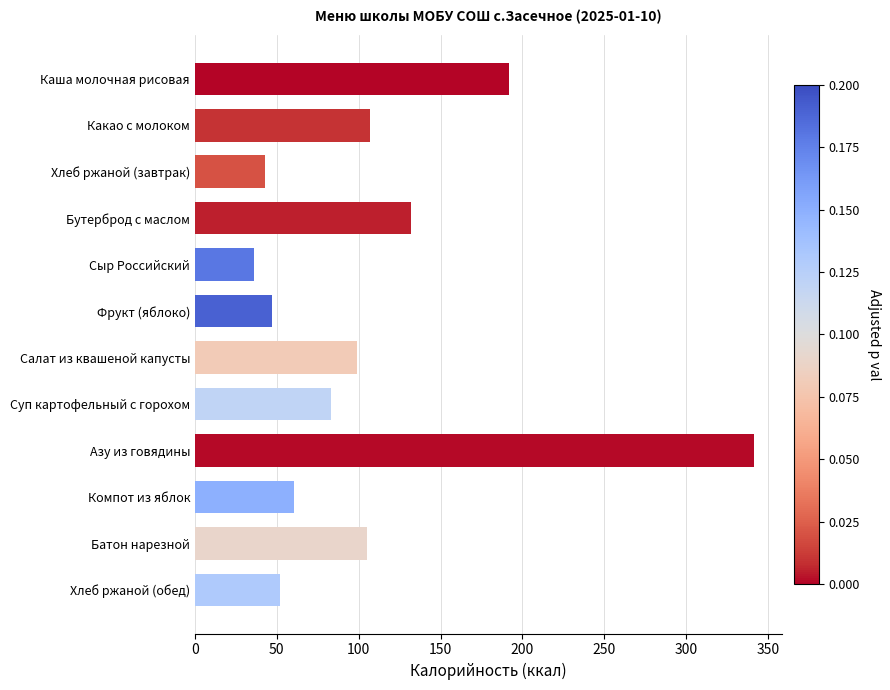

What is the difference between the maximum and second lowest values?

298.2